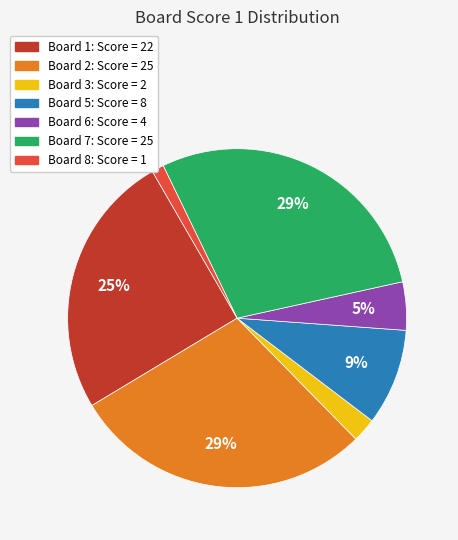

Count the number of slices in the pie.

7